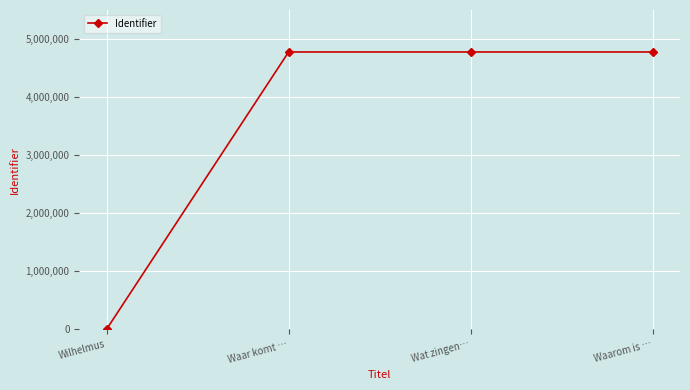

What is the label of the 3rd point from the left?

Wat zingen…